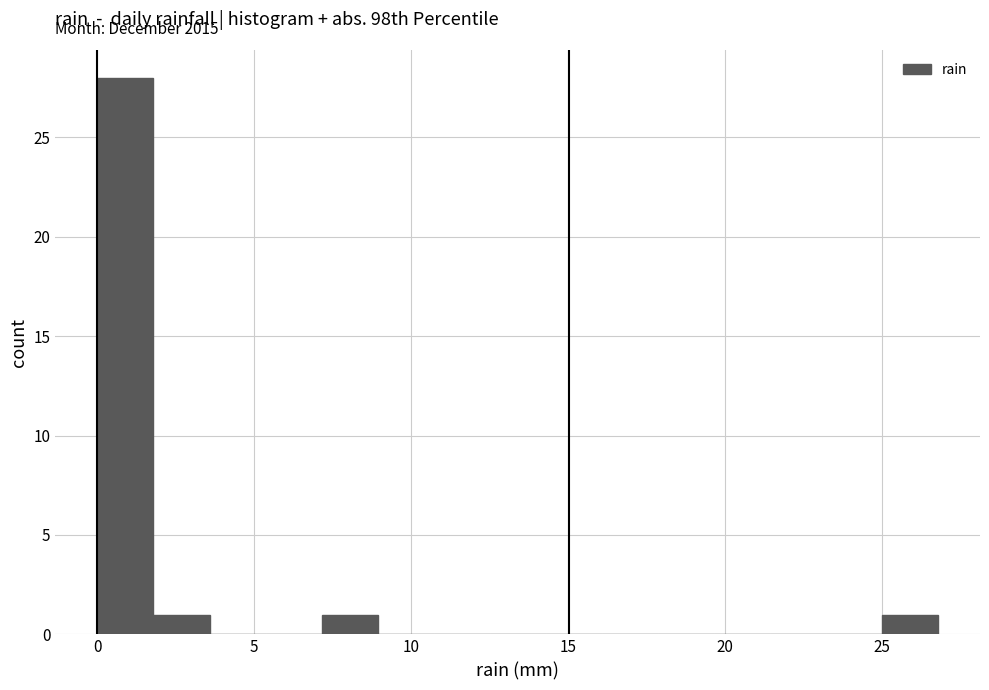

Around what value on the x-axis is the tallest bar? Give the approximate position of its centre, as read against the axis.

1.0